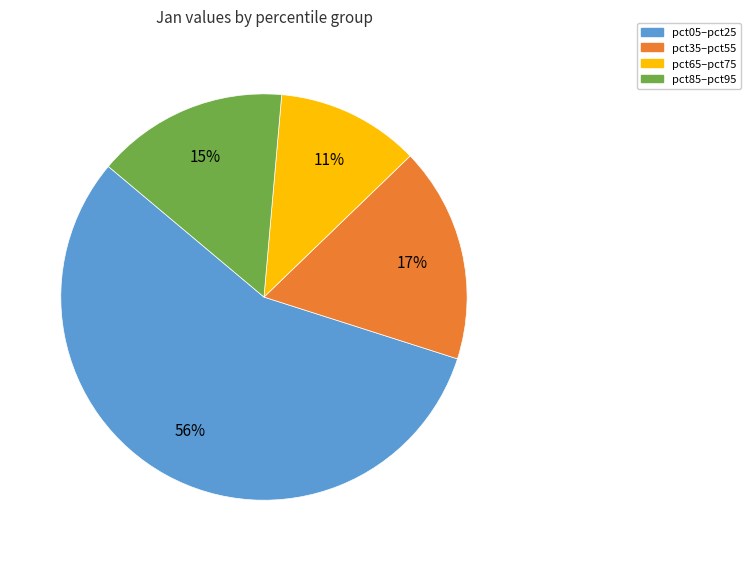

How many segments does this pie chart have?

4